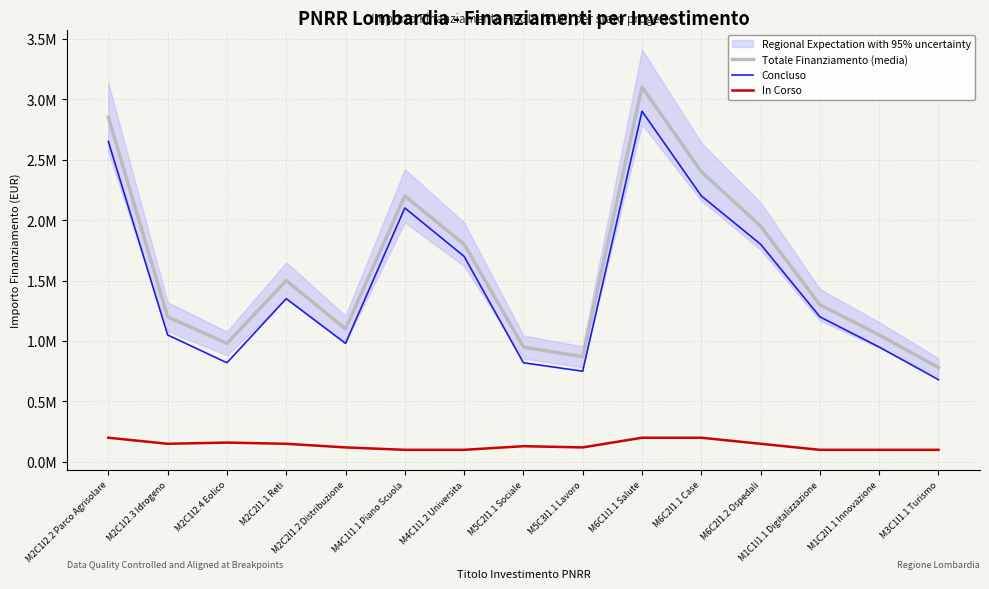

Read the In Corso value at M2C1I2.4 Eolico, to the nearest 10.

160000